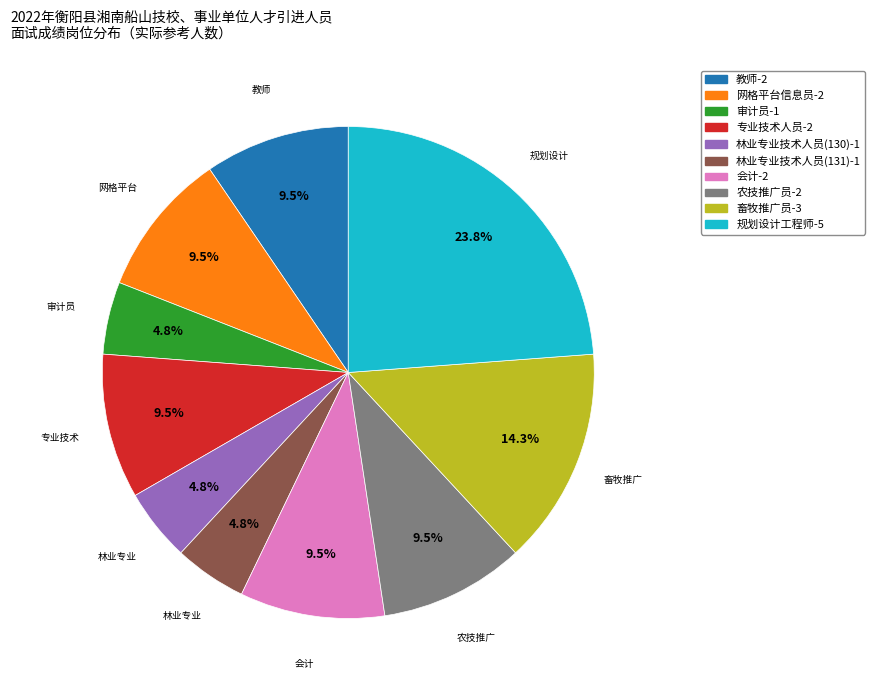

Is there any slice that represents more than half of the pie?

No